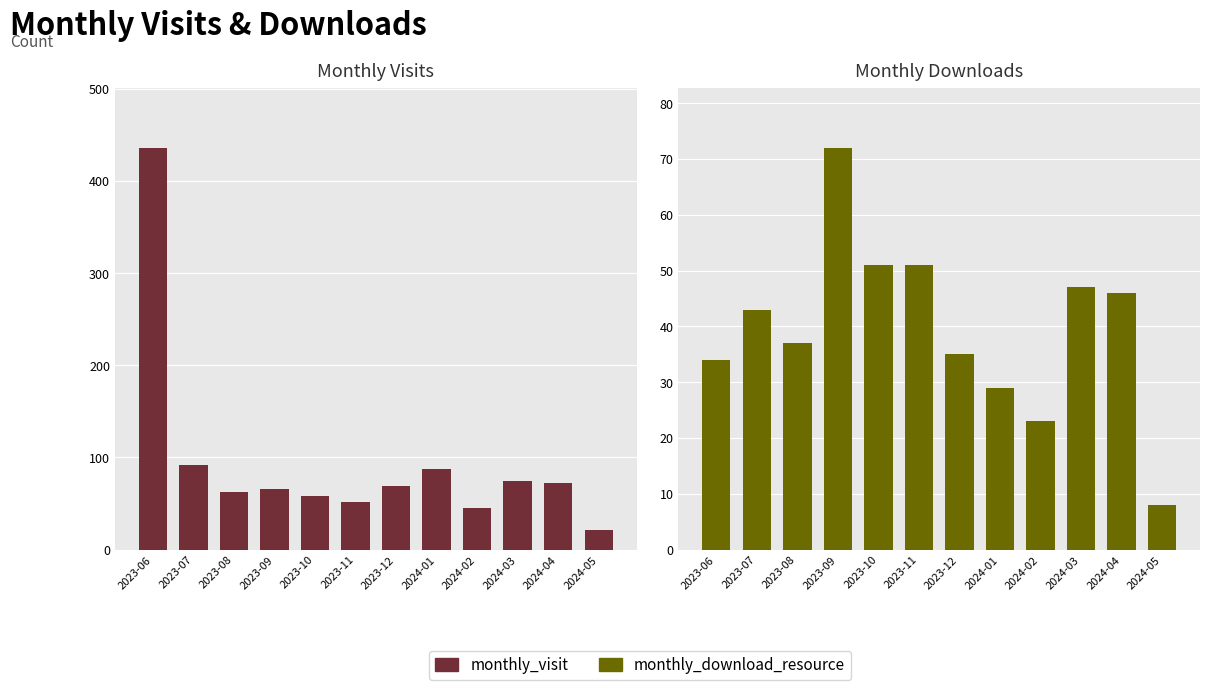

Reading left to right, list all the values displayed in this chart.

monthly_visit: 436	92	63	66	58	52	69	88	45	75	72	21
monthly_download_resource: 34	43	37	72	51	51	35	29	23	47	46	8